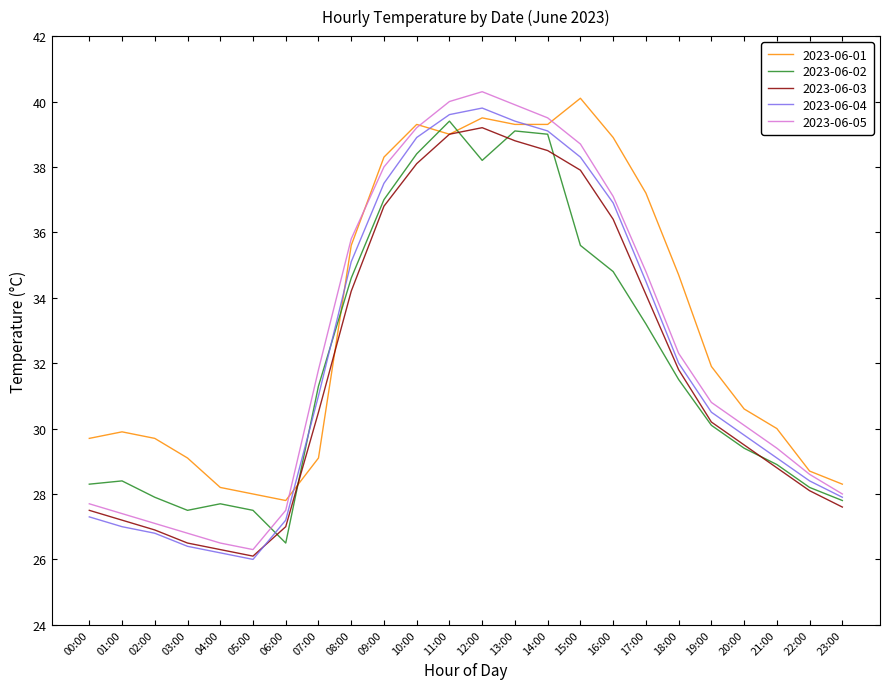

How many interior local valleys does the 2023-06-03 series have?

1